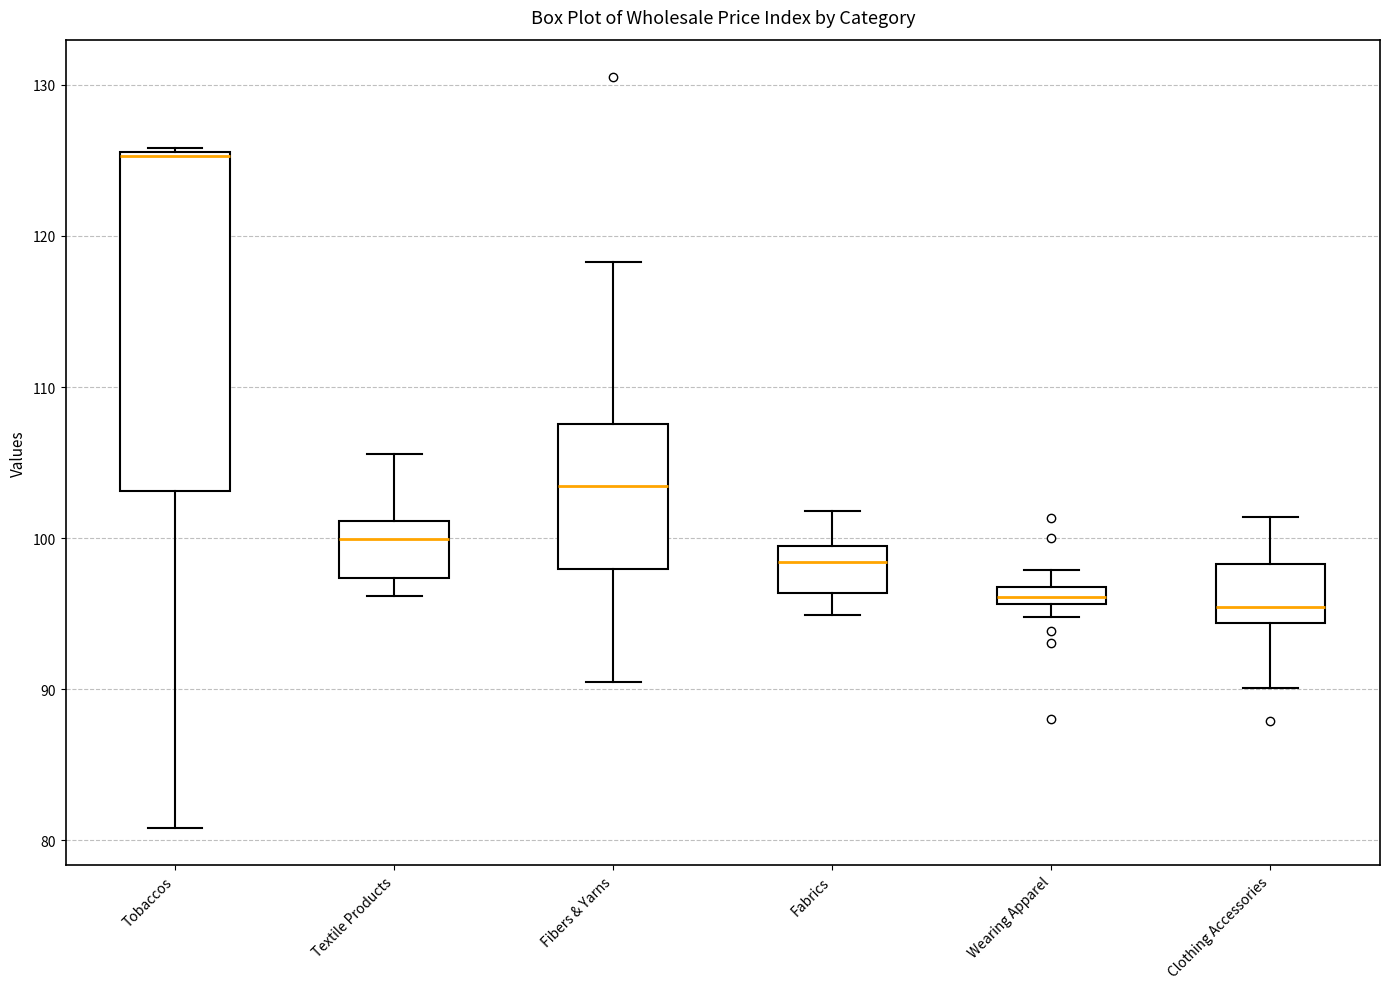

Which box's median line is the highest?

Tobaccos